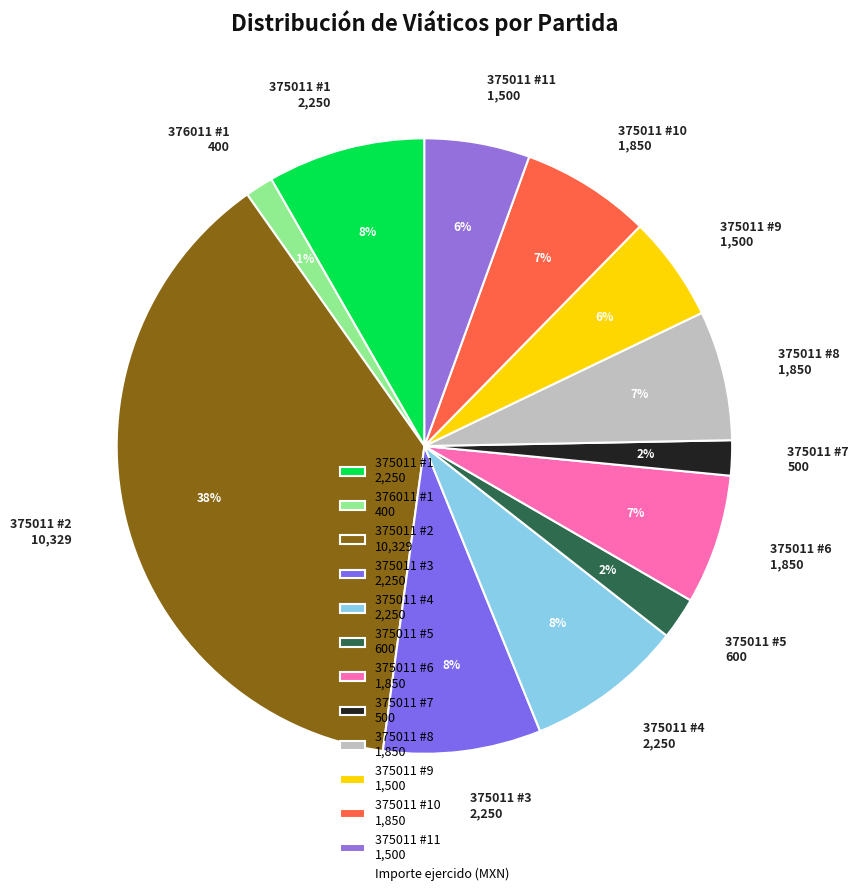

Do 375011 #8 1,850 and 375011 #9 1,500 together represent more than half of the pie?

No